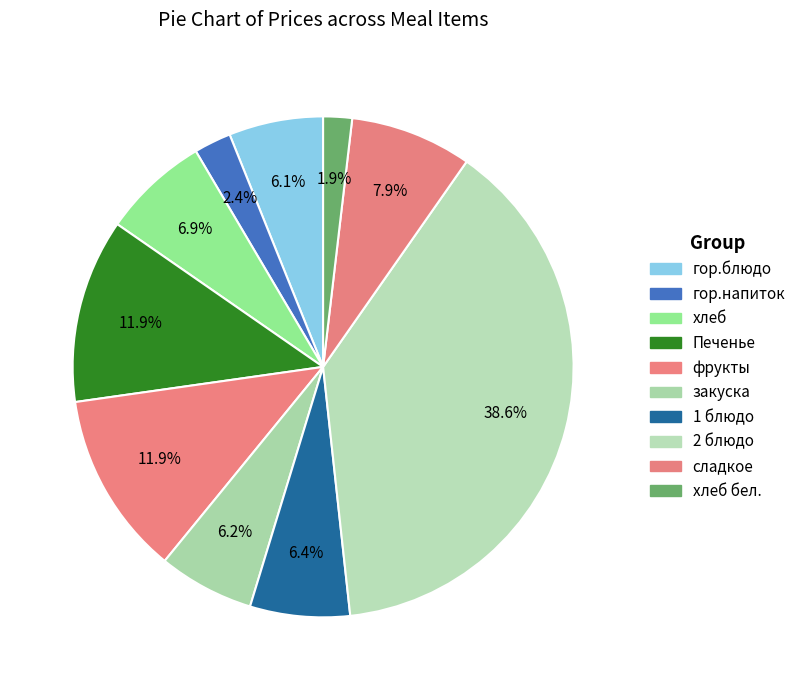

Is there any slice that represents more than half of the pie?

No